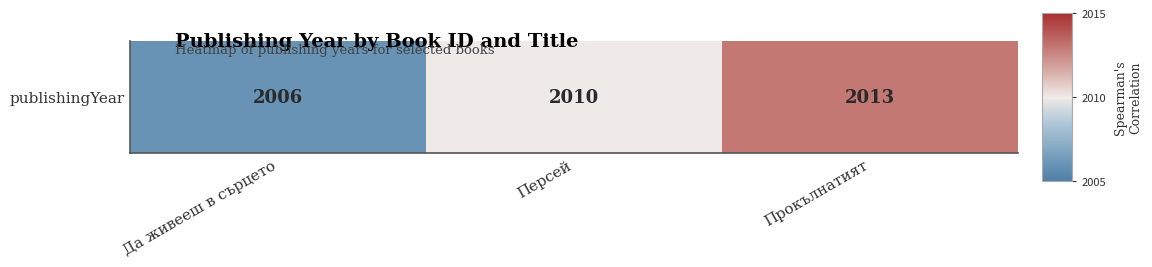

List the labels in order of value, largest first.

Прокълнатият, Персей, Да живееш в сърцето